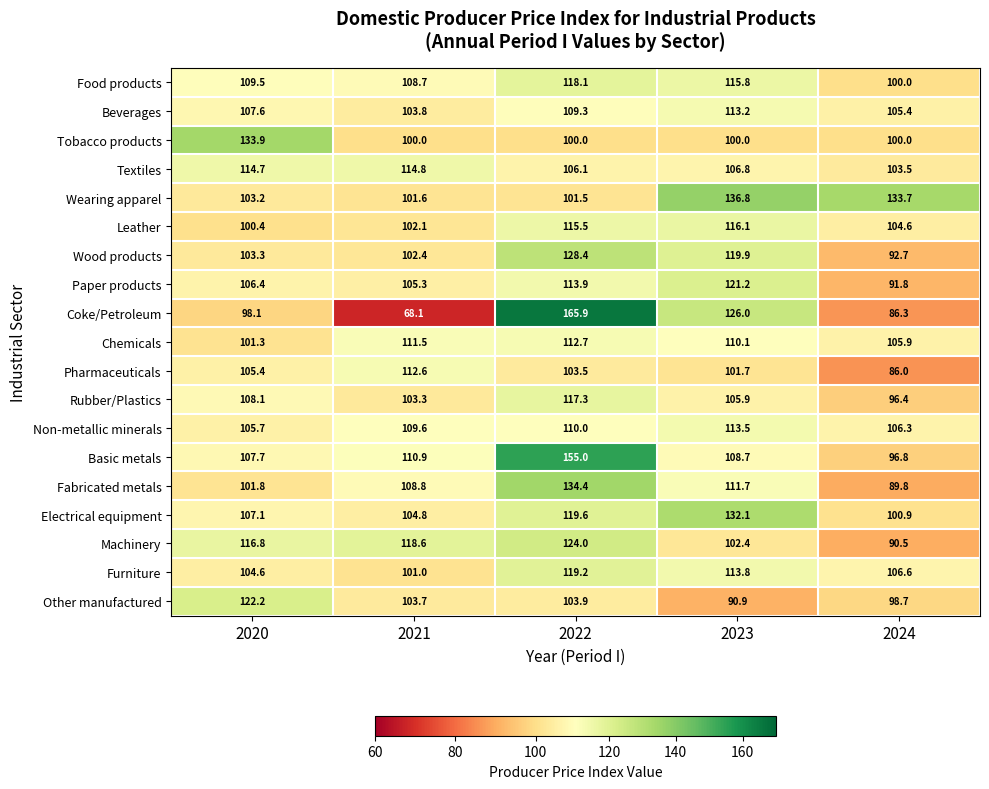

What is the greatest value displayed?

165.9